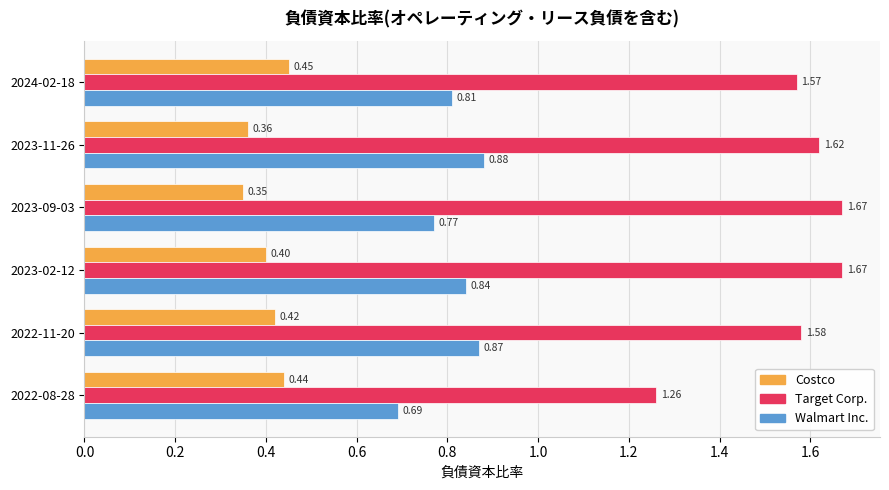

What is the sum of all Costco values?

2.4